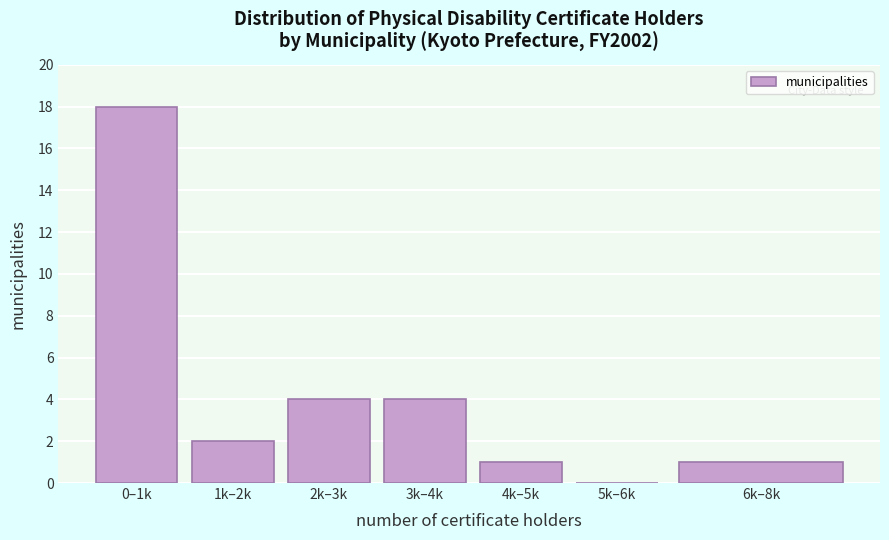

Reading left to right, transcribe all the data shown in this chart.

0–1k=18	1k–2k=2	2k–3k=4	3k–4k=4	4k–5k=1	5k–6k=0	6k–8k=1